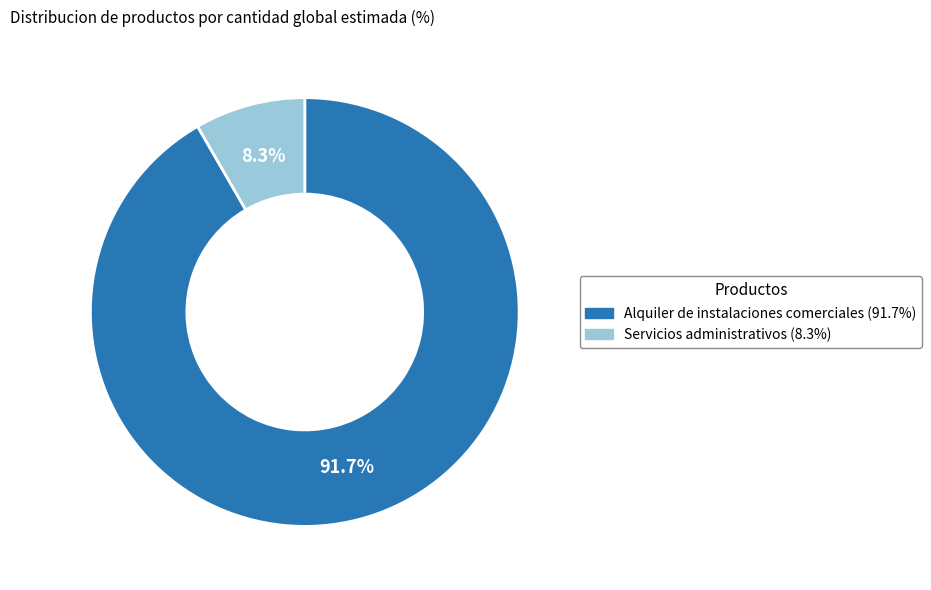

Which has a higher value, Servicios administrativos or Alquiler de instalaciones comerciales?

Alquiler de instalaciones comerciales